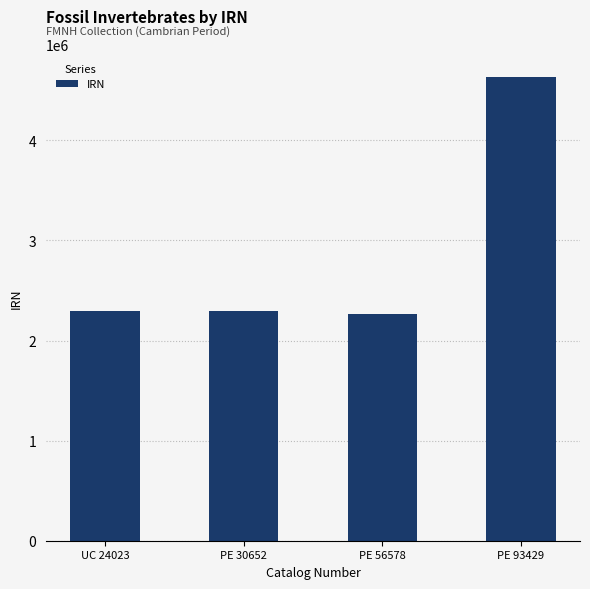

What is the smallest value displayed?

2270081